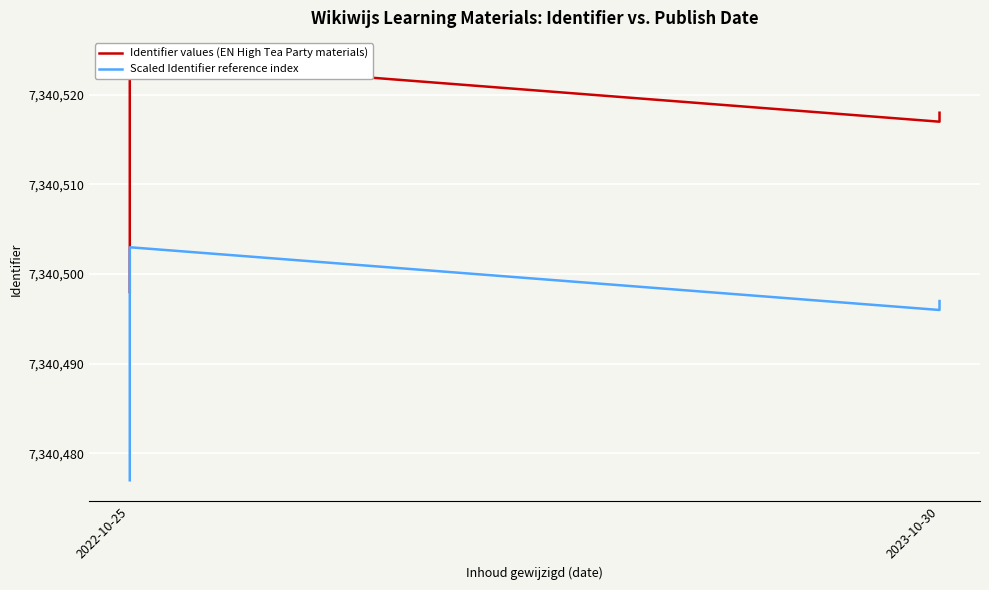

Which series changed the most between 3 and 4?

Identifier values (EN High Tea Party materials)